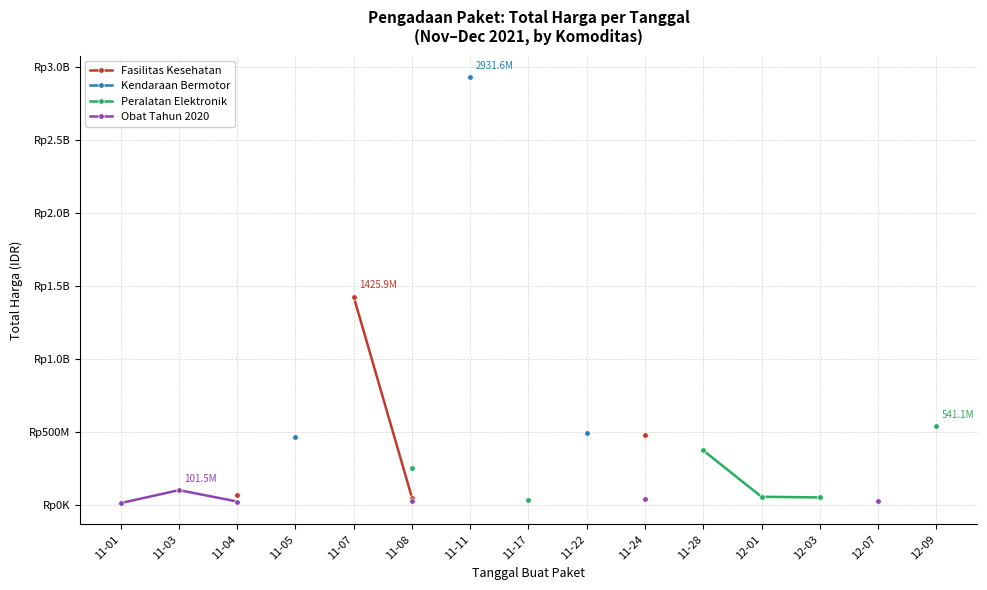

How many positive values does the Obat Tahun 2020 series have?

6